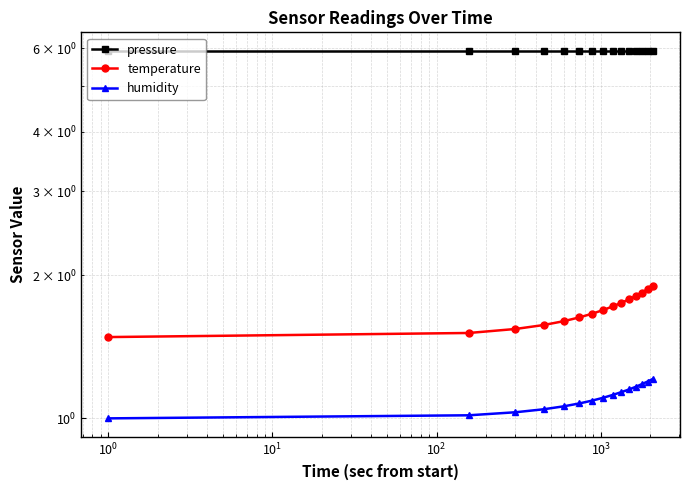

True or false: humidity and pressure cross at least once.

False